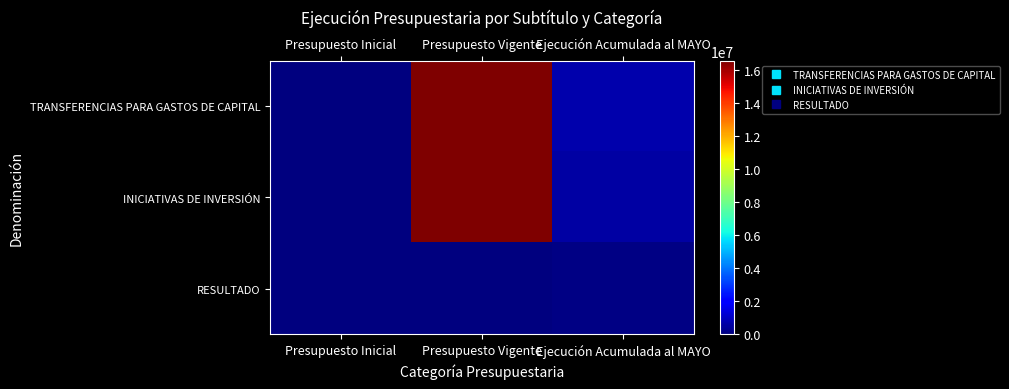

At which category is the sum across all series the highest?

Presupuesto Vigente